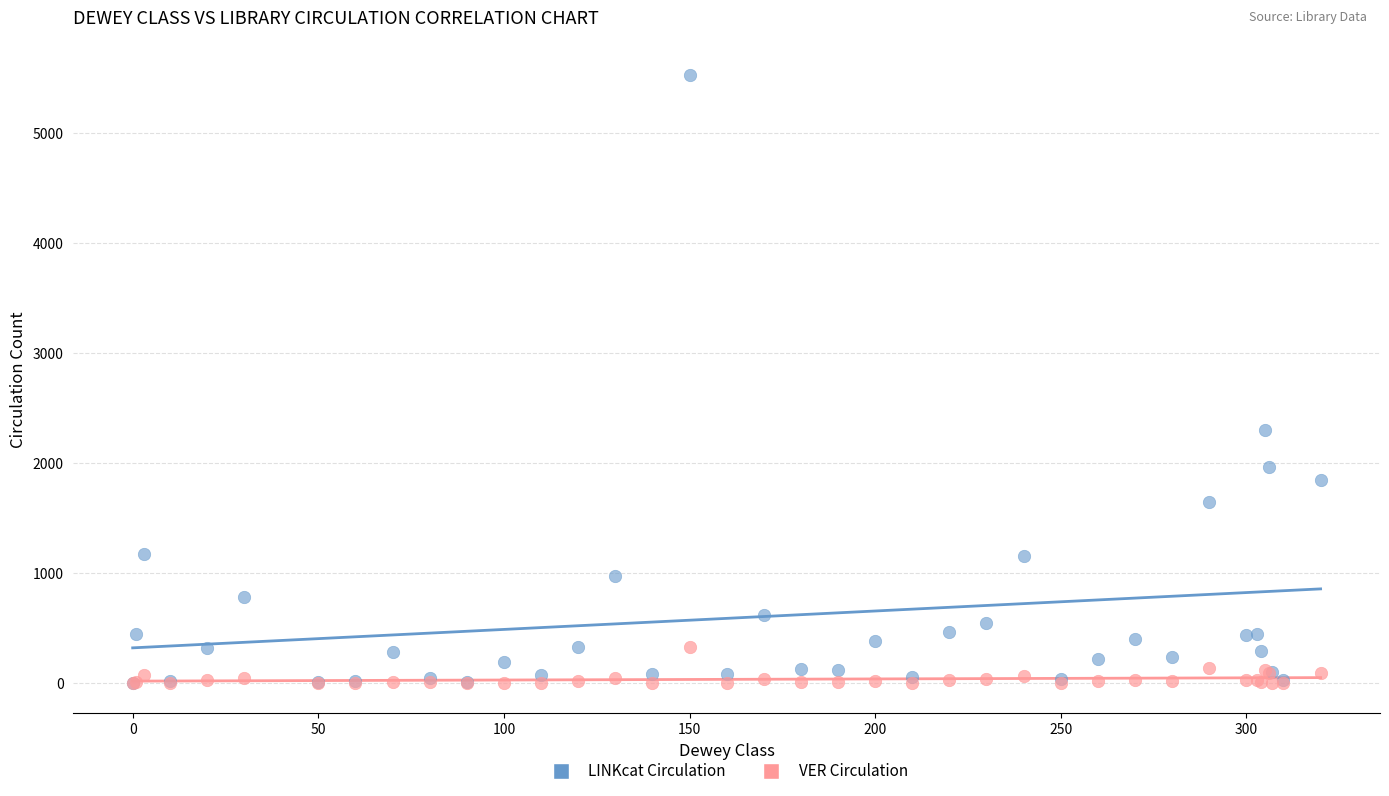

What are all the series names shown in the legend?

LINKcat Circulation, VER Circulation